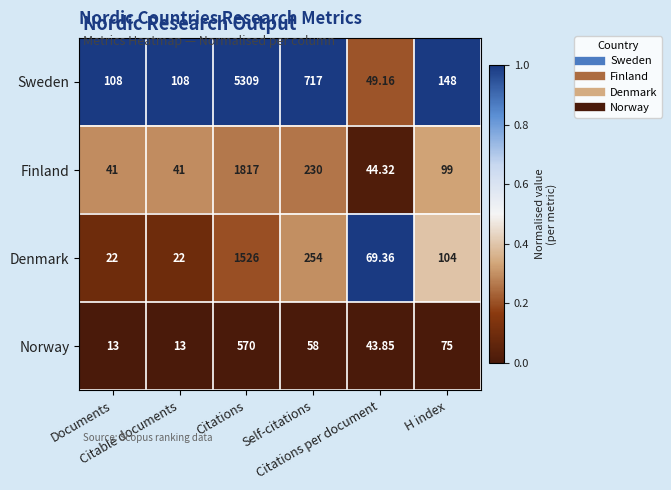

Which series has the widest spread of values?

Sweden